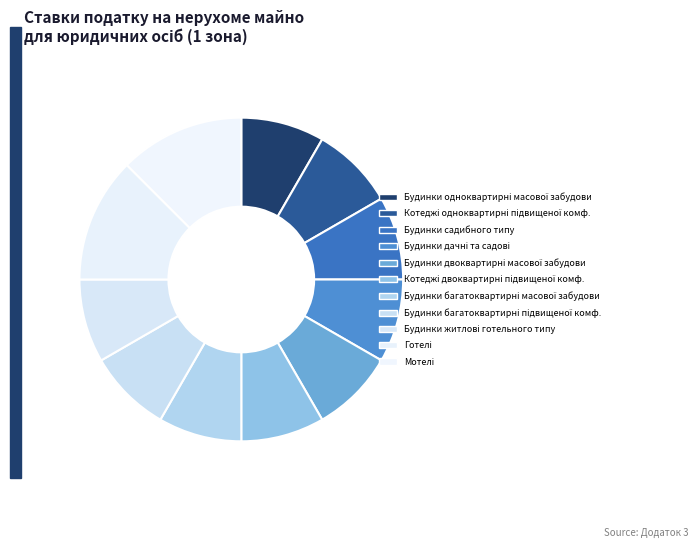

How many segments does this pie chart have?

11